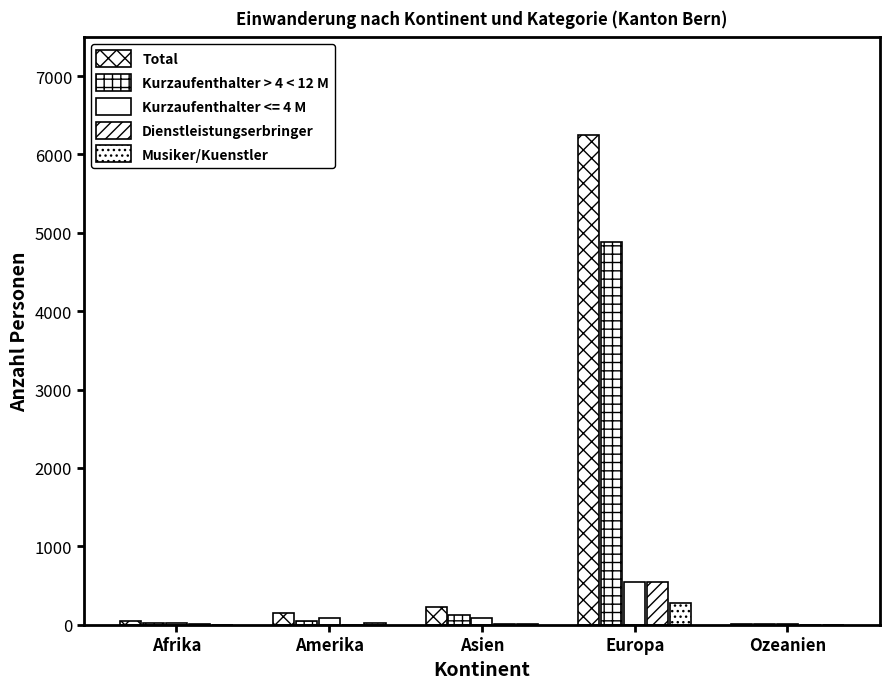

The value of Total at Europa is 10563. True or false?

False